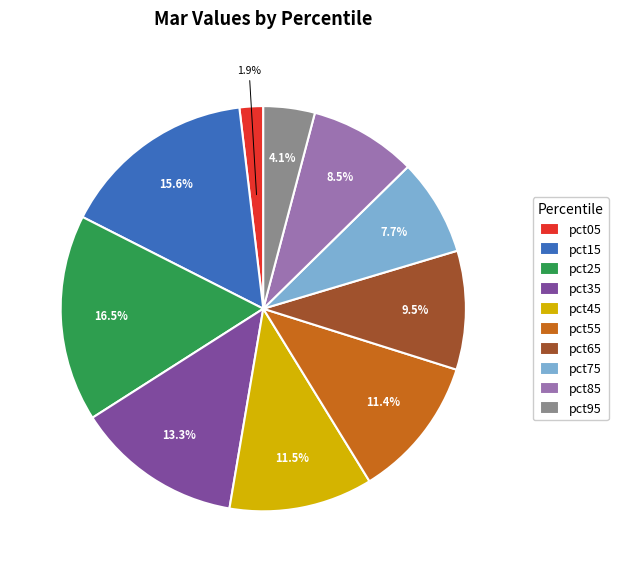

To the nearest percent, what is the average slice percentage?

10%